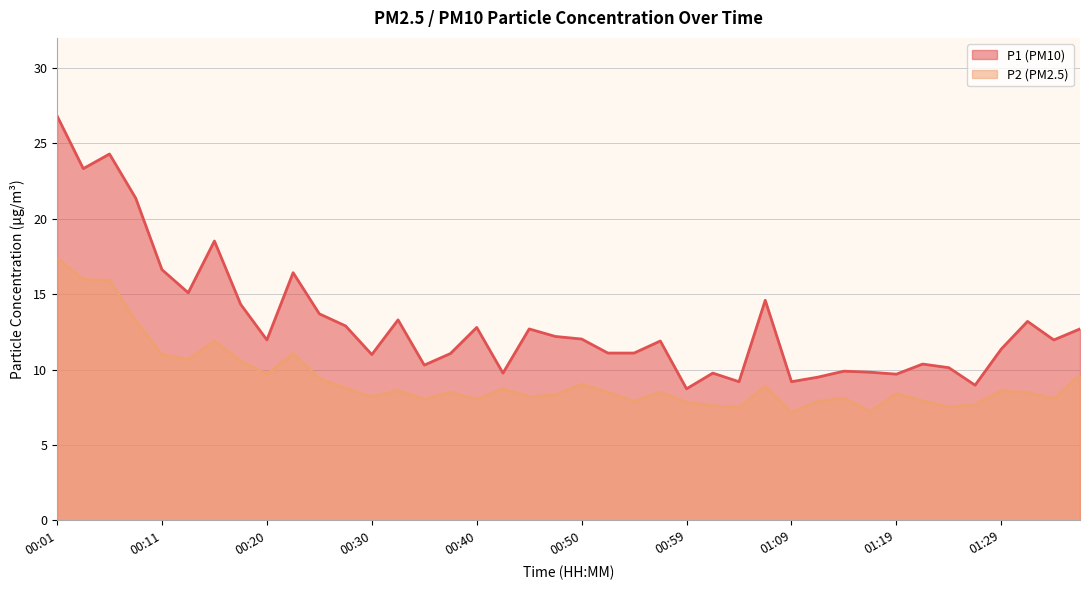

Rank the series by their maximum value, from lowest to highest.

P2, P1